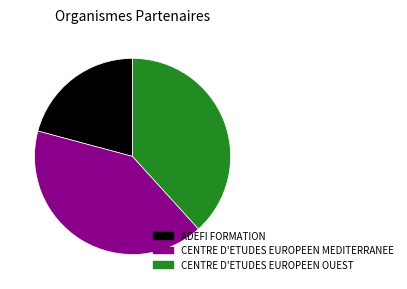

Rank the categories by value from highest to lowest.

CENTRE D'ETUDES EUROPEEN MEDITERRANEE, CENTRE D'ETUDES EUROPEEN OUEST, ADEFI FORMATION